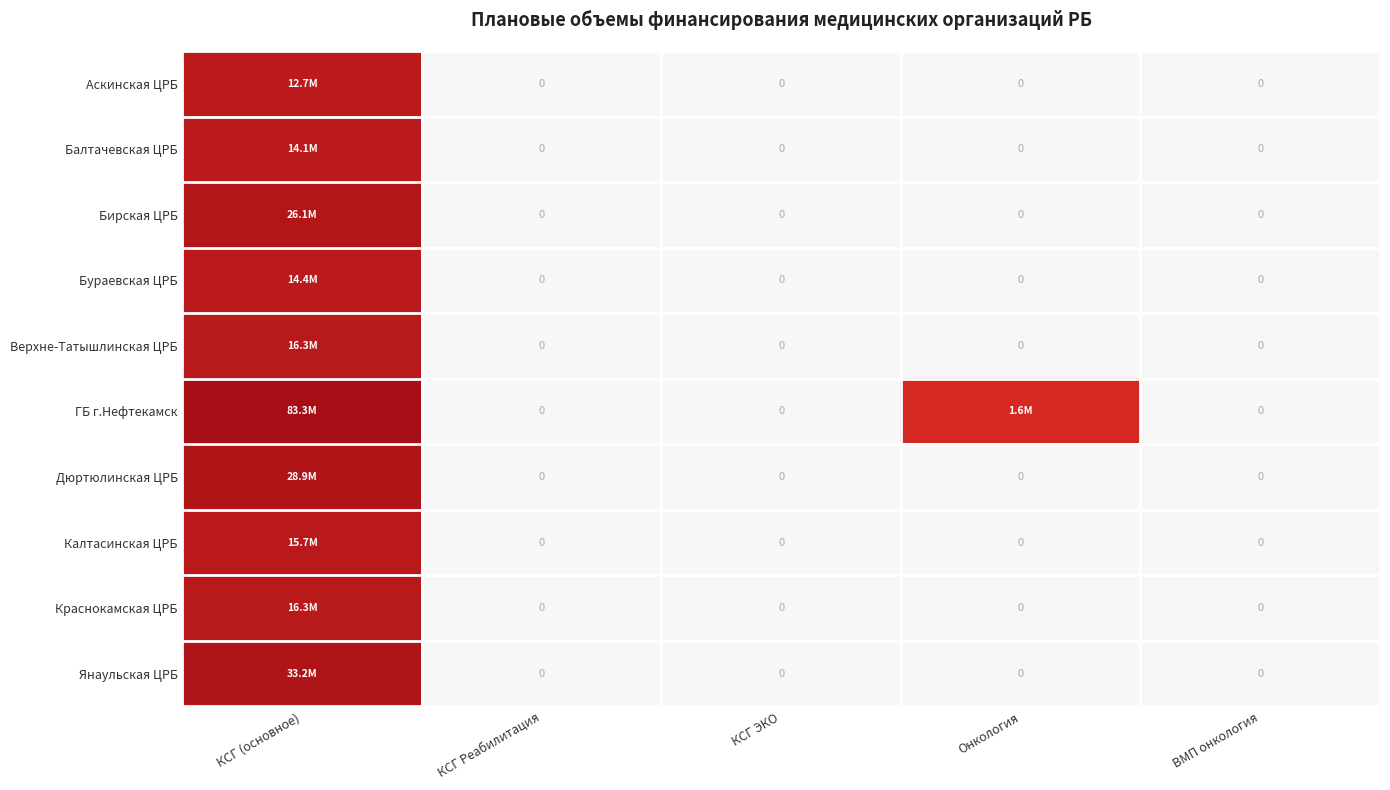

Is the value of Дюртюлинская ЦРБ at КСГ Реабилитация greater than the value of Бирская ЦРБ at КСГ (основное)?

No